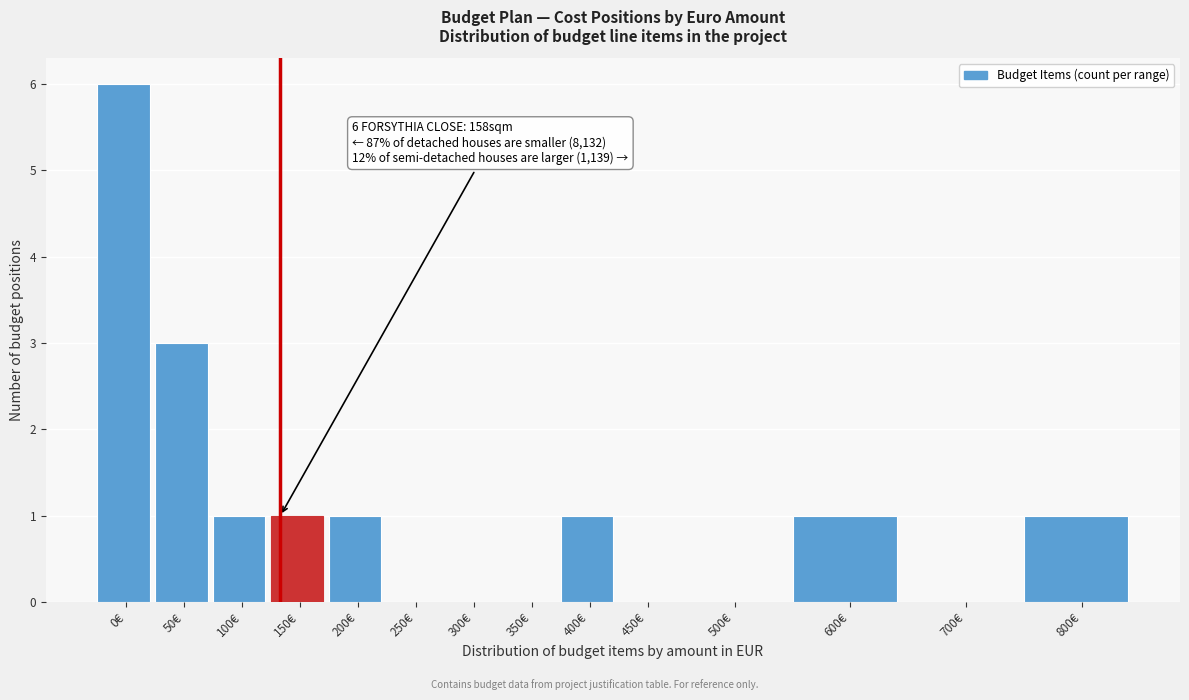

Reading right to left, transcribe all the data shown in this chart.

800€=1	700€=0	600€=1	500€=0	450€=0	400€=1	350€=0	300€=0	250€=0	200€=1	150€=1	100€=1	50€=3	0€=6